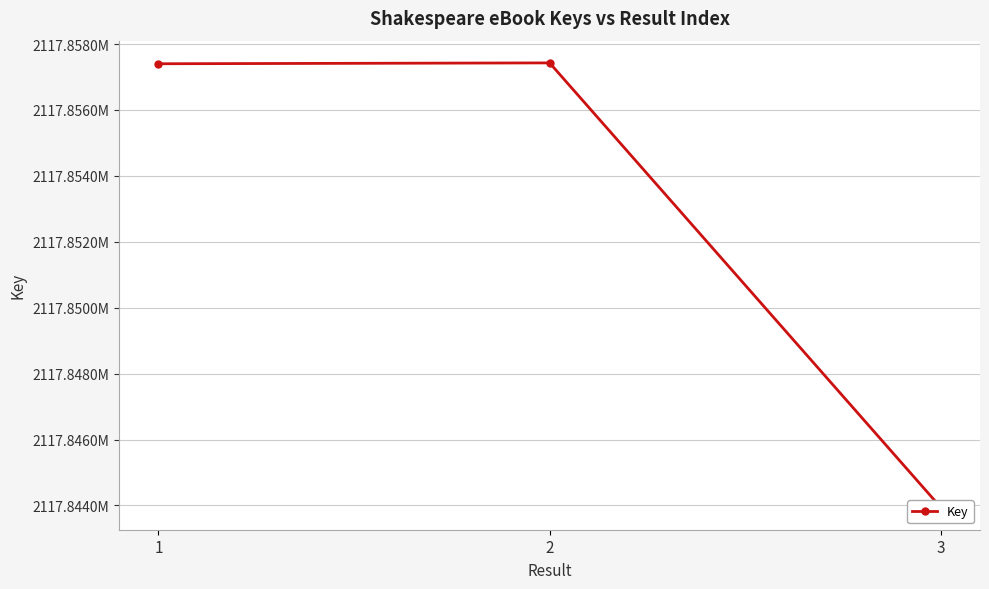

List the labels in order of value, smallest first.

3, 1, 2